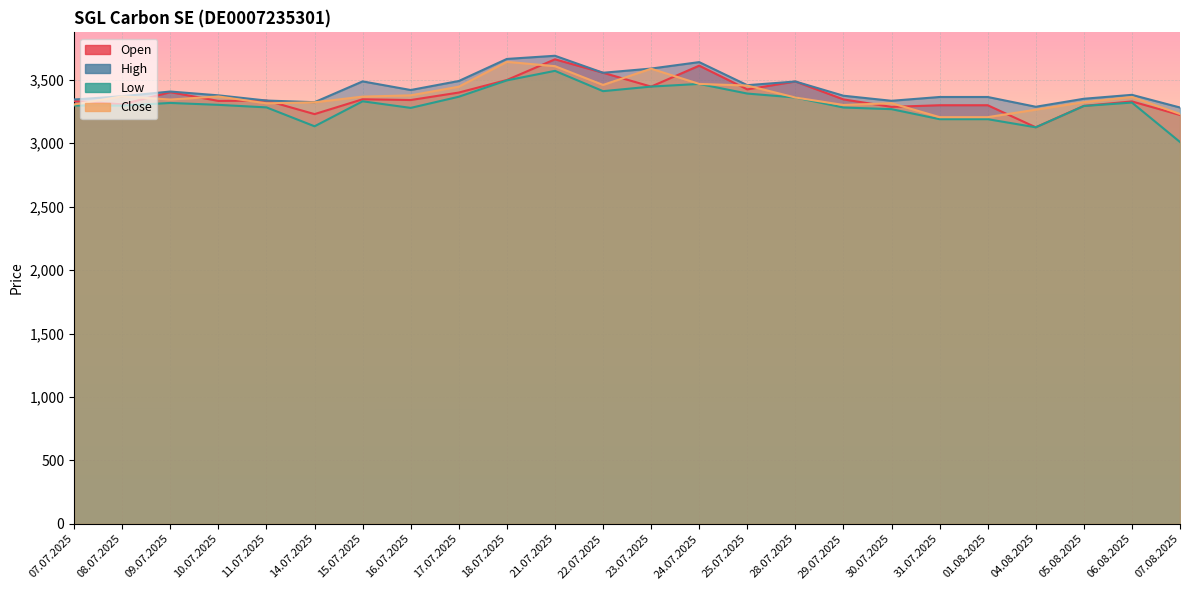

Is it true that Low equals 3361 at 28.07.2025?

True